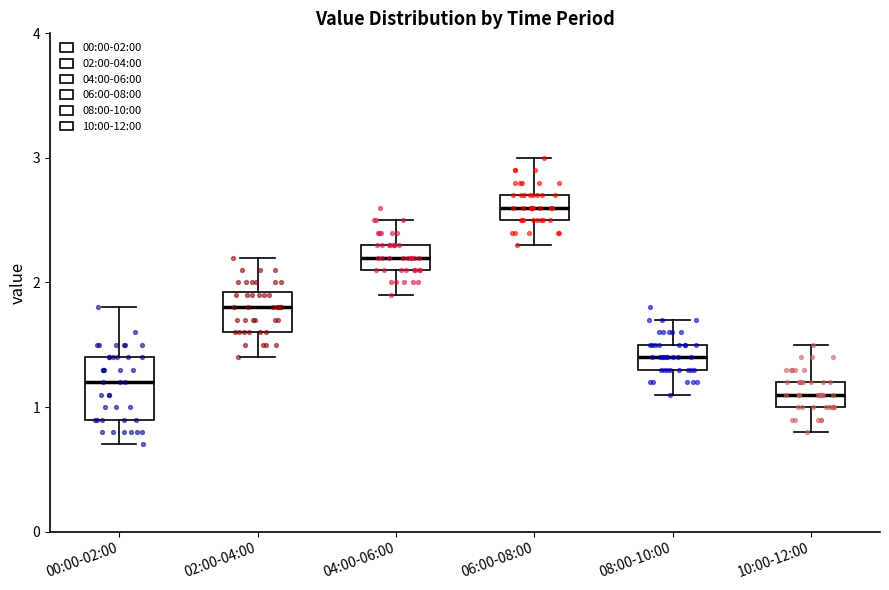

Reading left to right, read every box against the y-axis: the position of its median line, the range the box covers, and the ends of its whiskers. The values are not printed on the chart, so give them approximately, as read against the axis.

00:00-02:00: median 1.2, box 0.9 to 1.4, whiskers 0.7 to 1.8
02:00-04:00: median 1.8, box 1.6 to 1.9, whiskers 1.4 to 2.2
04:00-06:00: median 2.2, box 2.1 to 2.3, whiskers 1.9 to 2.5
06:00-08:00: median 2.6, box 2.5 to 2.7, whiskers 2.3 to 3.0
08:00-10:00: median 1.4, box 1.3 to 1.5, whiskers 1.1 to 1.7
10:00-12:00: median 1.1, box 1.0 to 1.2, whiskers 0.8 to 1.5